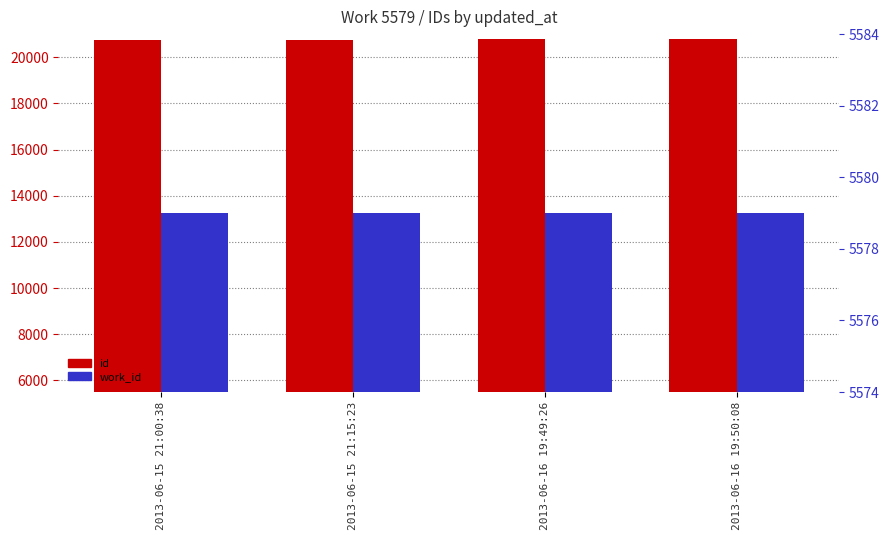

What position from the right is 2013-06-15 21:15:23?

3